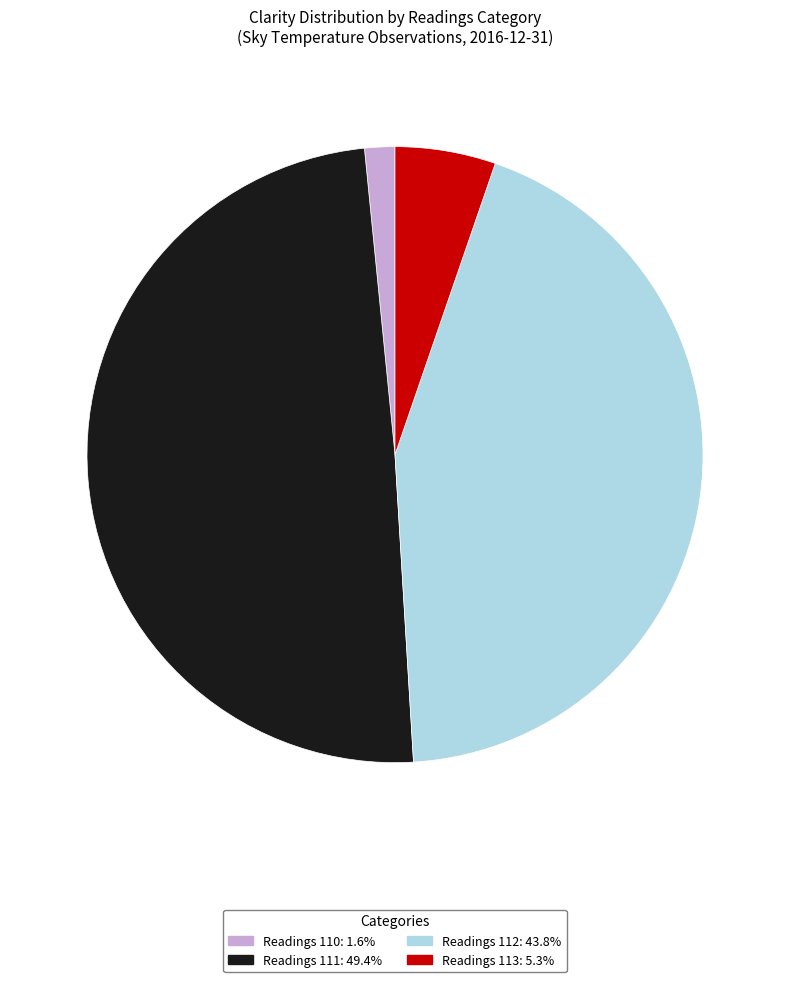

How many slices are in this pie chart?

4